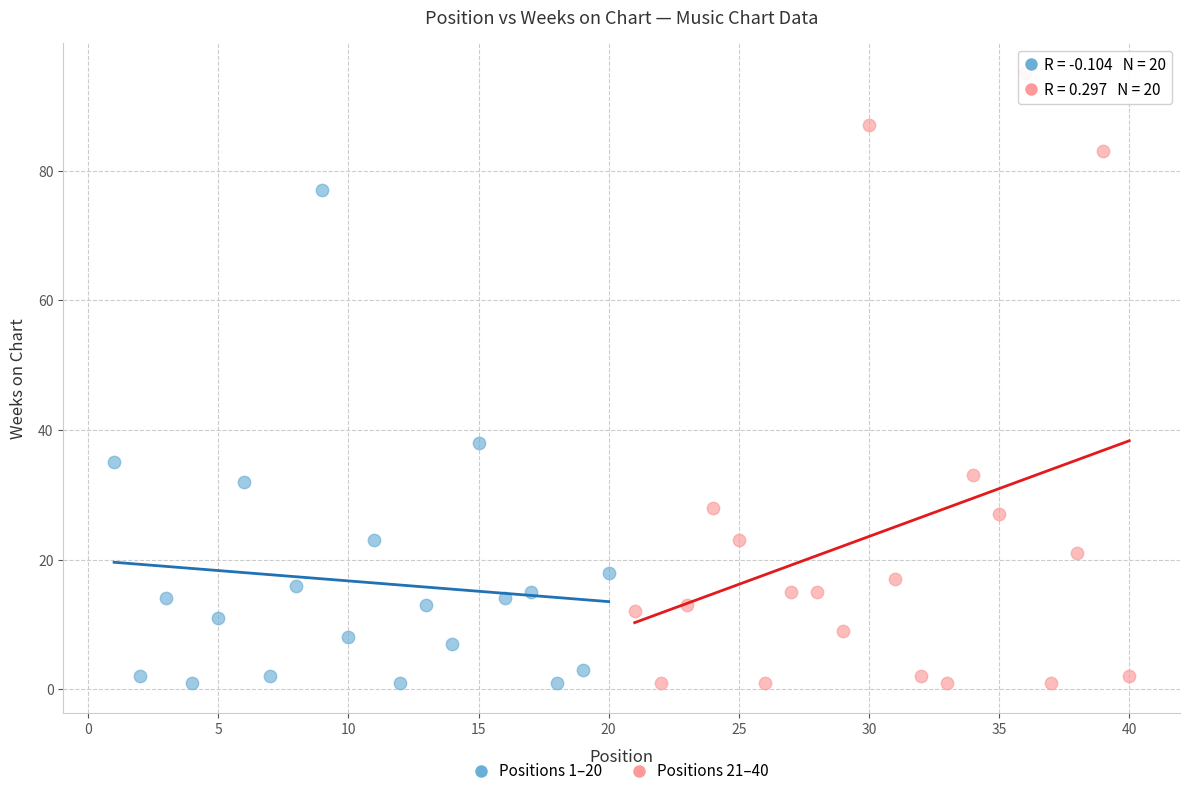

Which series has the widest spread of Y values?

Positions 21–40